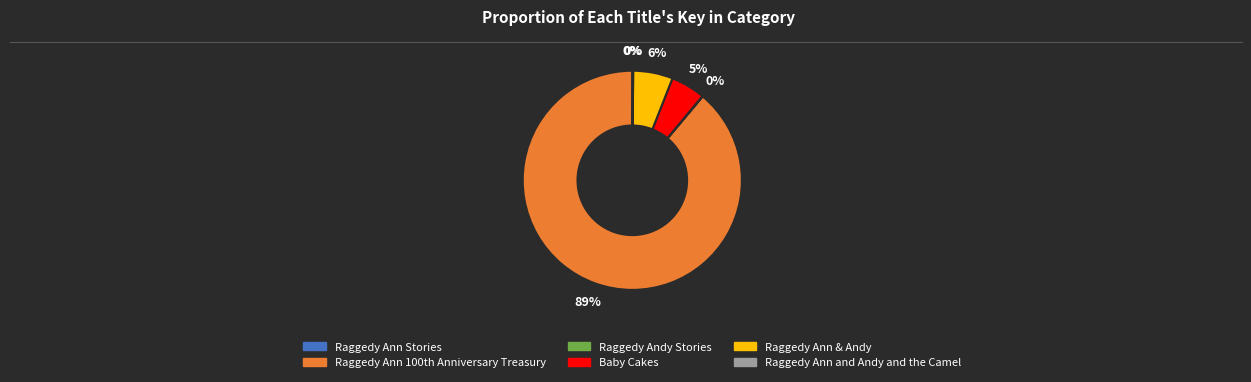

True or false: Raggedy Ann & Andy accounts for 6% of the total.

True